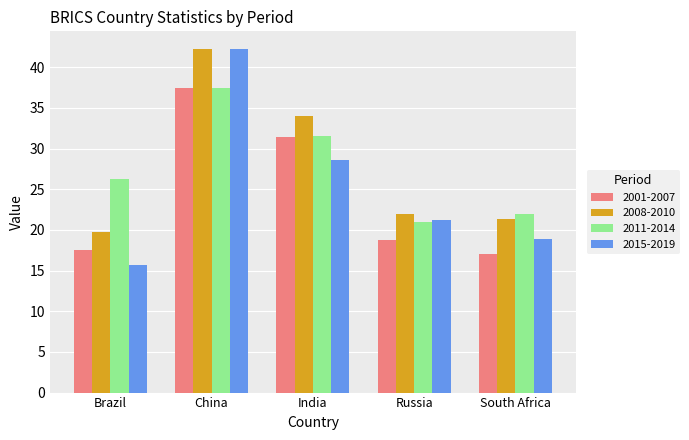

What is the difference between the highest and lowest values at India?

5.4